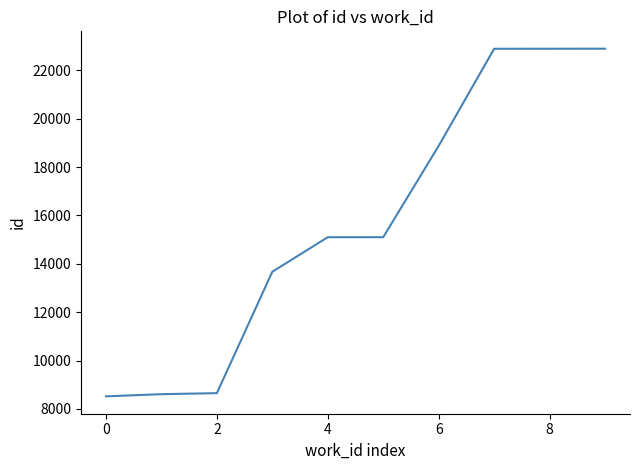

What is the difference between the maximum and minimum values?

14369